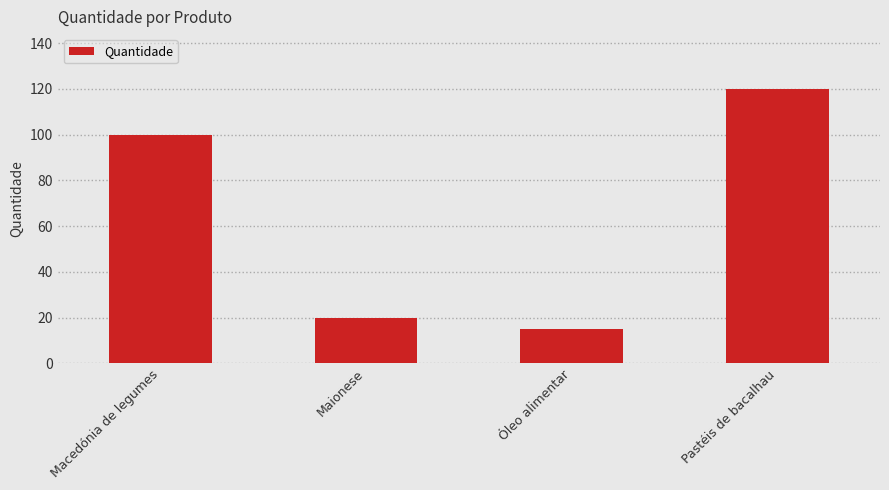

Count the number of data series in this chart.

1